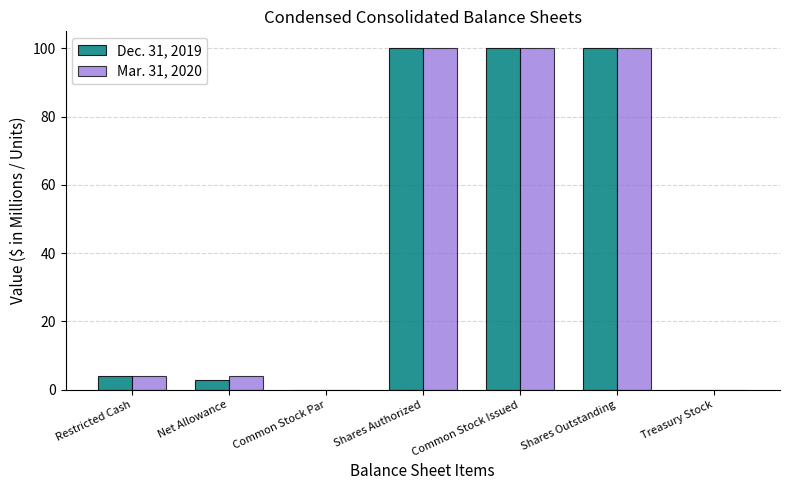

Is the value of Mar. 31, 2020 at Restricted Cash greater than the value of Dec. 31, 2019 at Shares Outstanding?

No